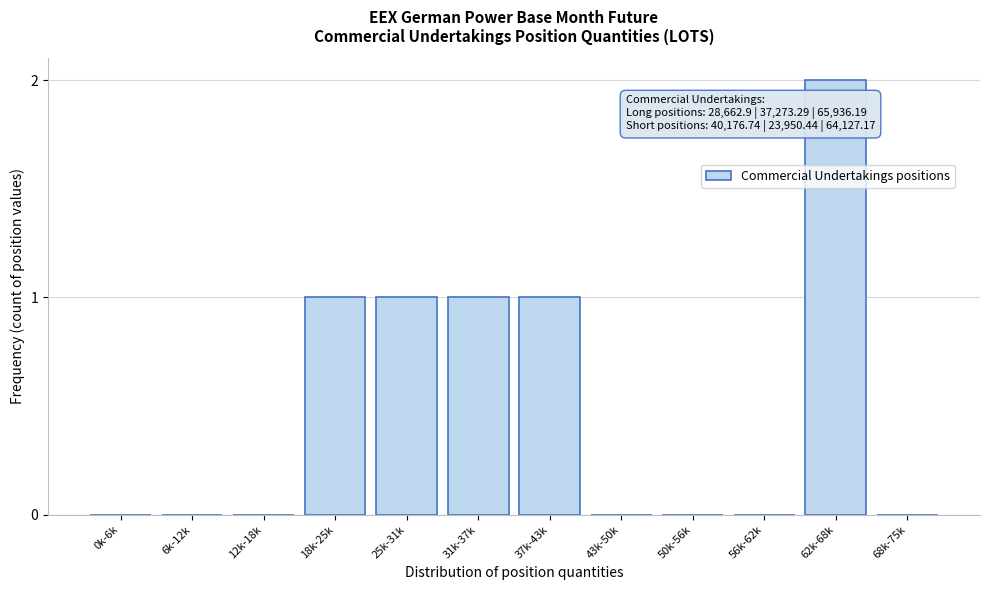

Reading left to right, extract all data points from this chart.

0k-6k=0	6k-12k=0	12k-18k=0	18k-25k=1	25k-31k=1	31k-37k=1	37k-43k=1	43k-50k=0	50k-56k=0	56k-62k=0	62k-68k=2	68k-75k=0